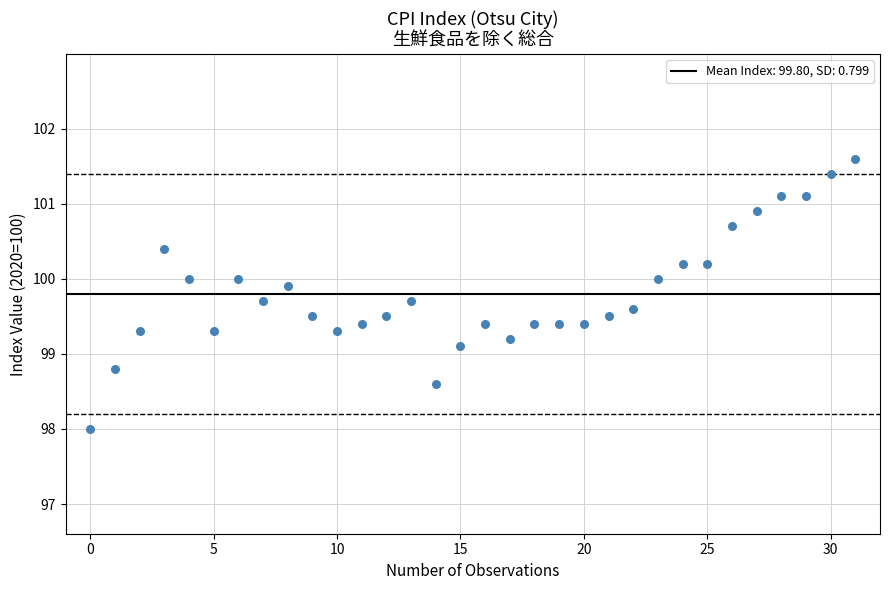

What is the range of Y values (max minus min)?

3.6